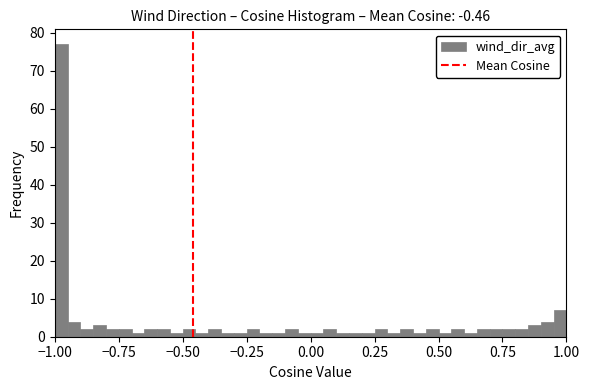

Around what value on the x-axis is the tallest bar? Give the approximate position of its centre, as read against the axis.

-0.95